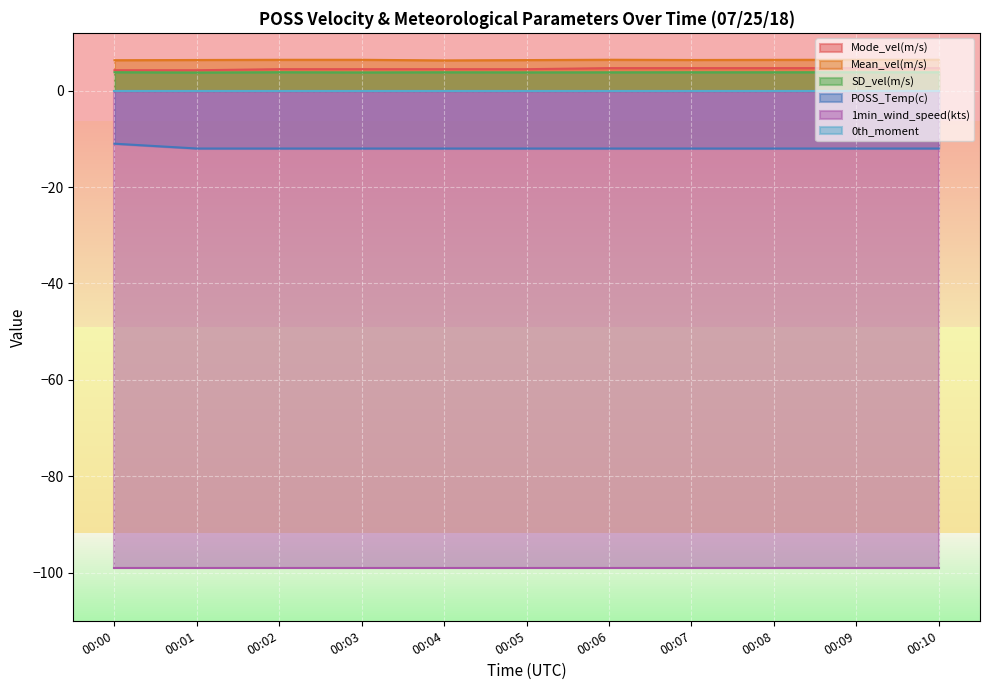

Is the value of POSS_Temp(c) at 00:04 greater than the value of Mode_vel(m/s) at 00:00?

No